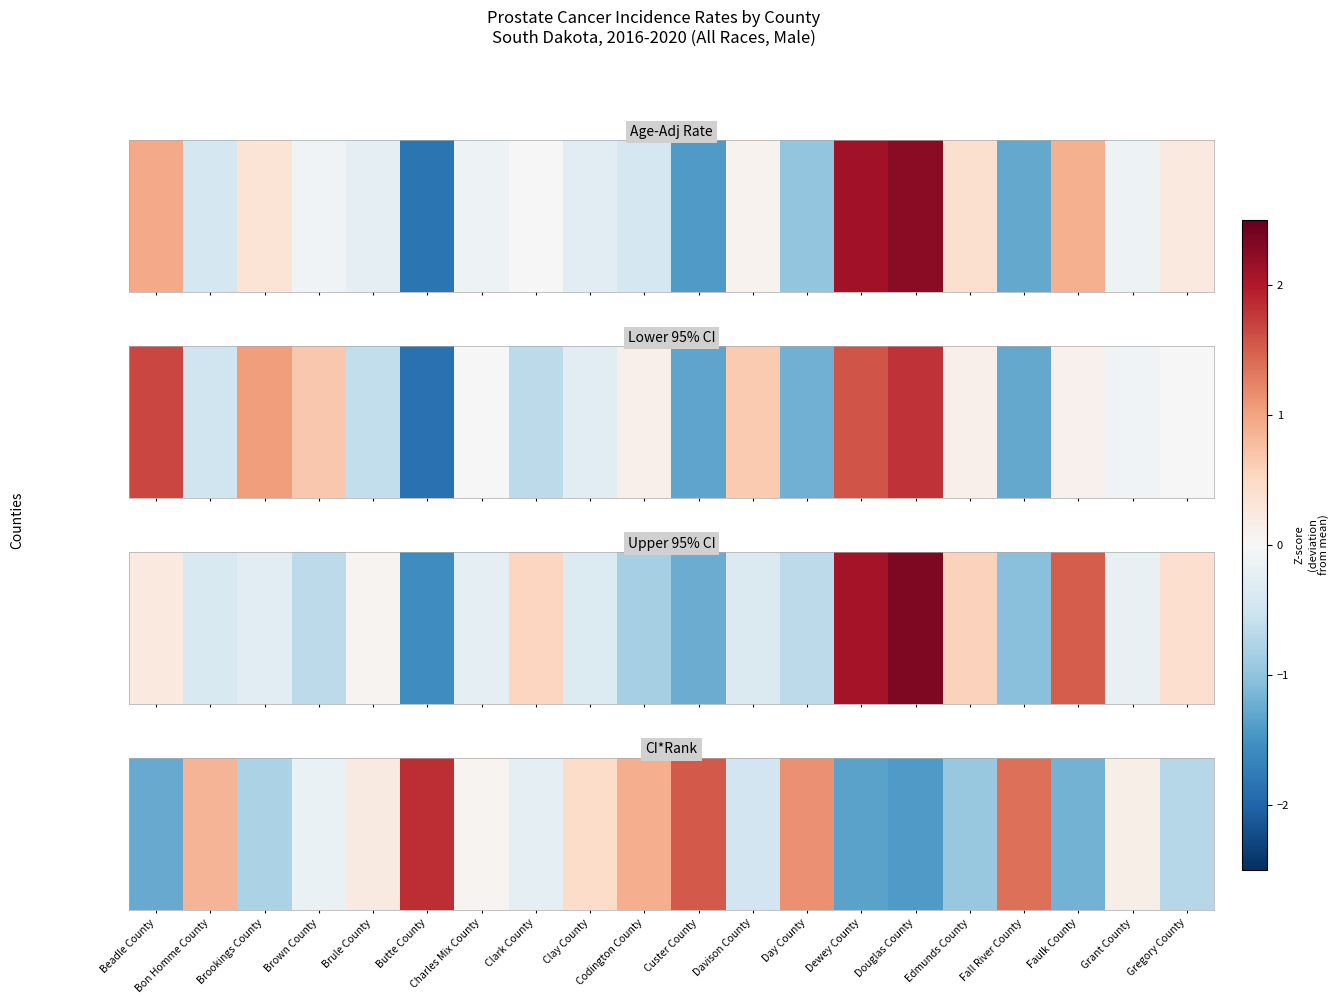

Between Davison County and Brule County, which is larger?

Brule County